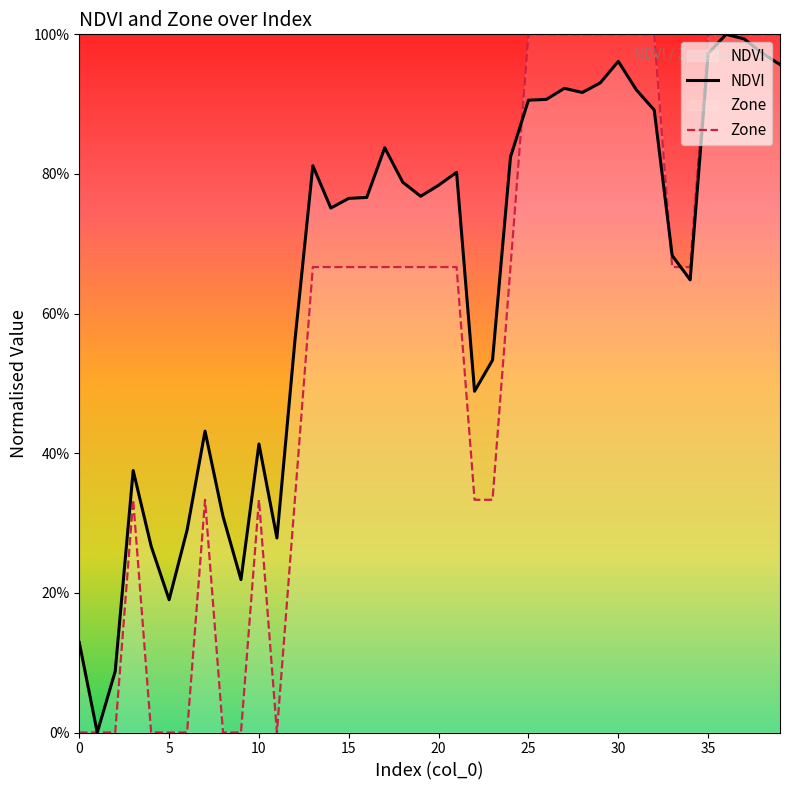

How many values in NDVI are above zero?

39